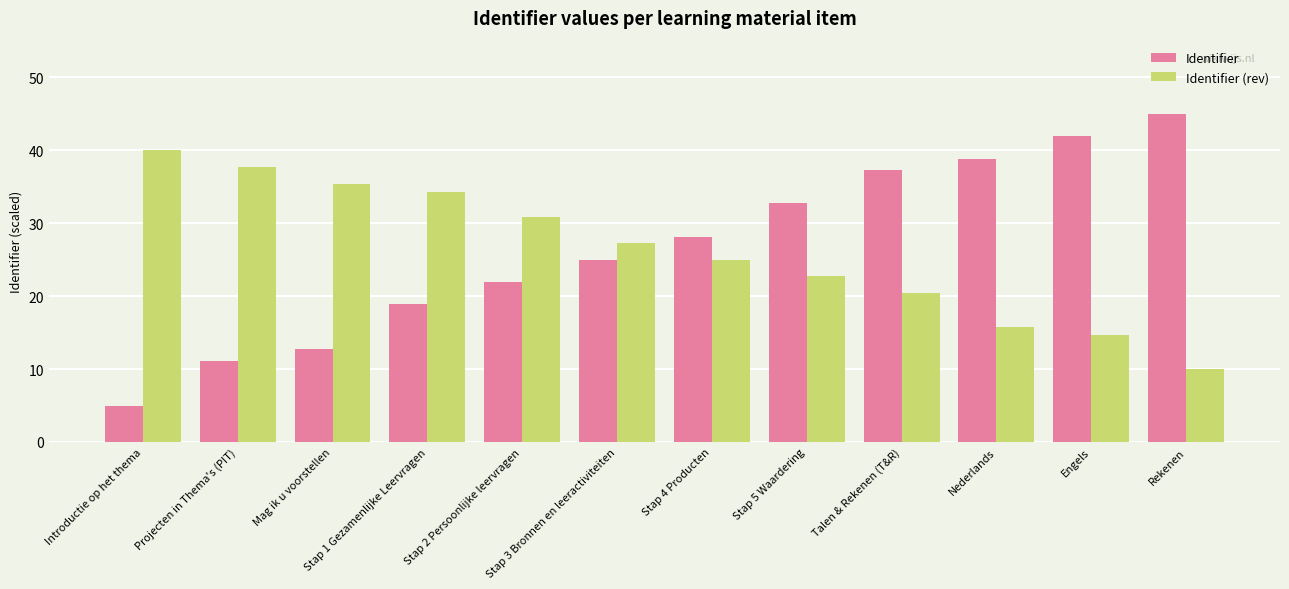

At which label does Identifier (rev) reach its minimum?

Rekenen